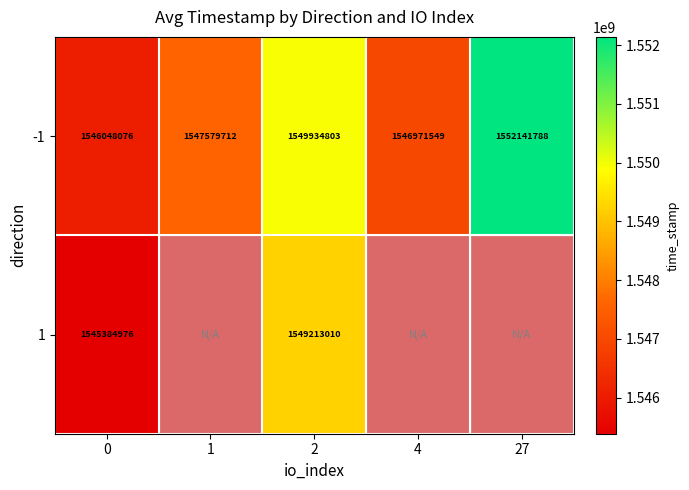

Rank the categories by -1 value from highest to lowest.

27, 2, 1, 4, 0